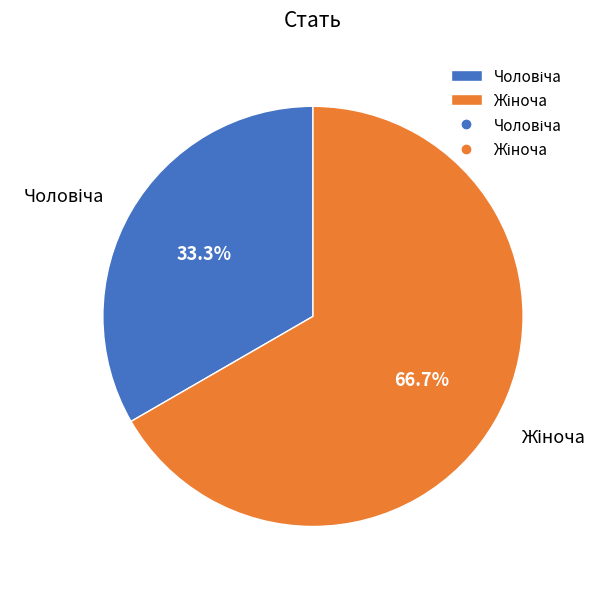

How many slices are in this pie chart?

2